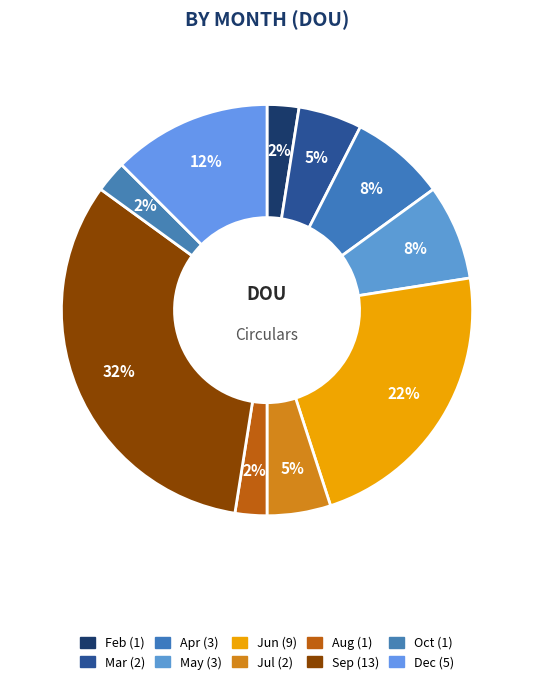

Does Mar account for over 50% of the chart?

No